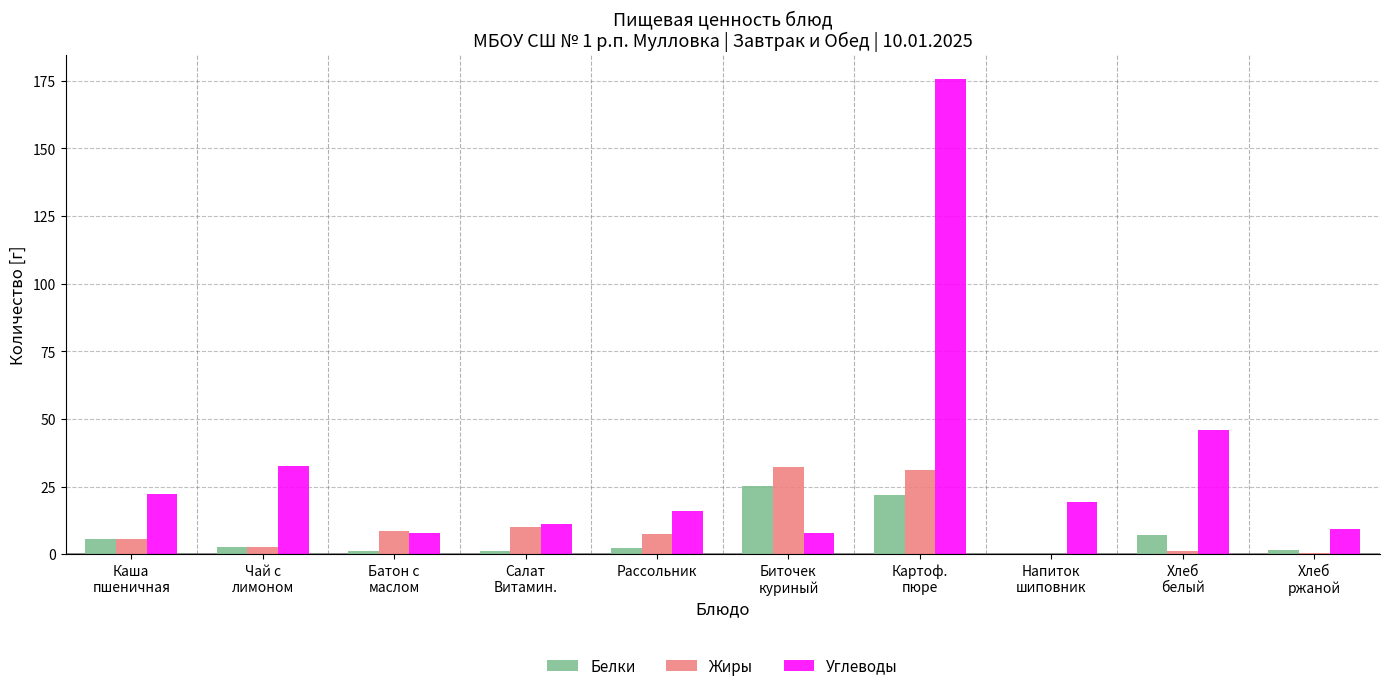

Read the Жиры value at Рассольник.

7.4